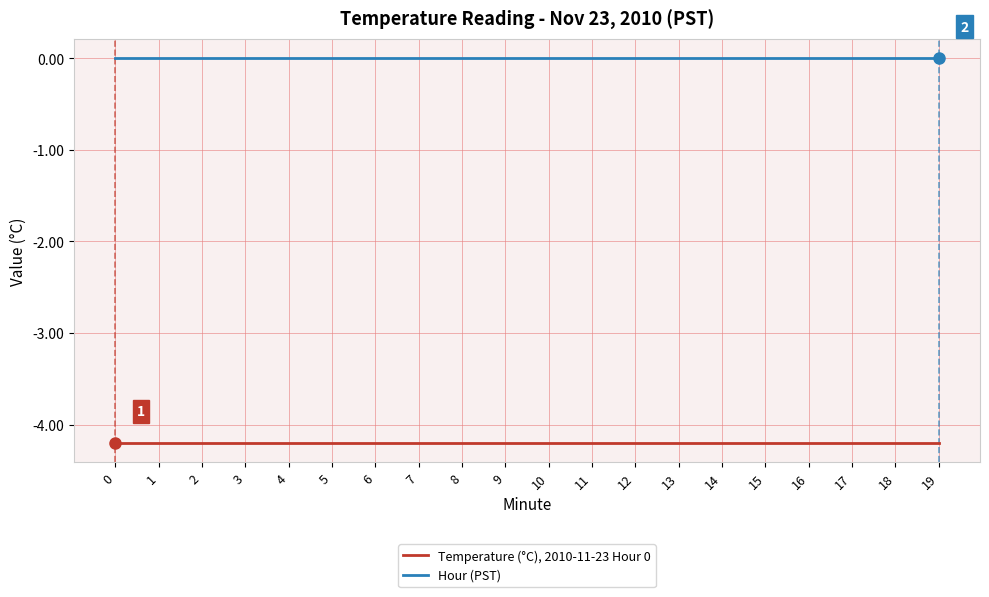

Rank the series by their maximum value, from lowest to highest.

Temperature (°C), 2010-11-23 Hour 0, Hour (PST)